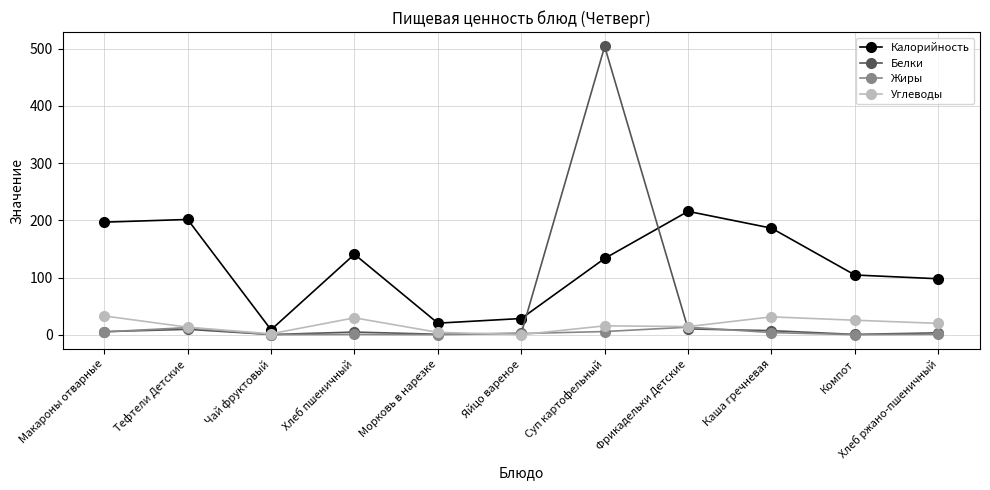

Between Каша гречневая and Хлеб ржано-пшеничный, which series saw the biggest shift?

Калорийность